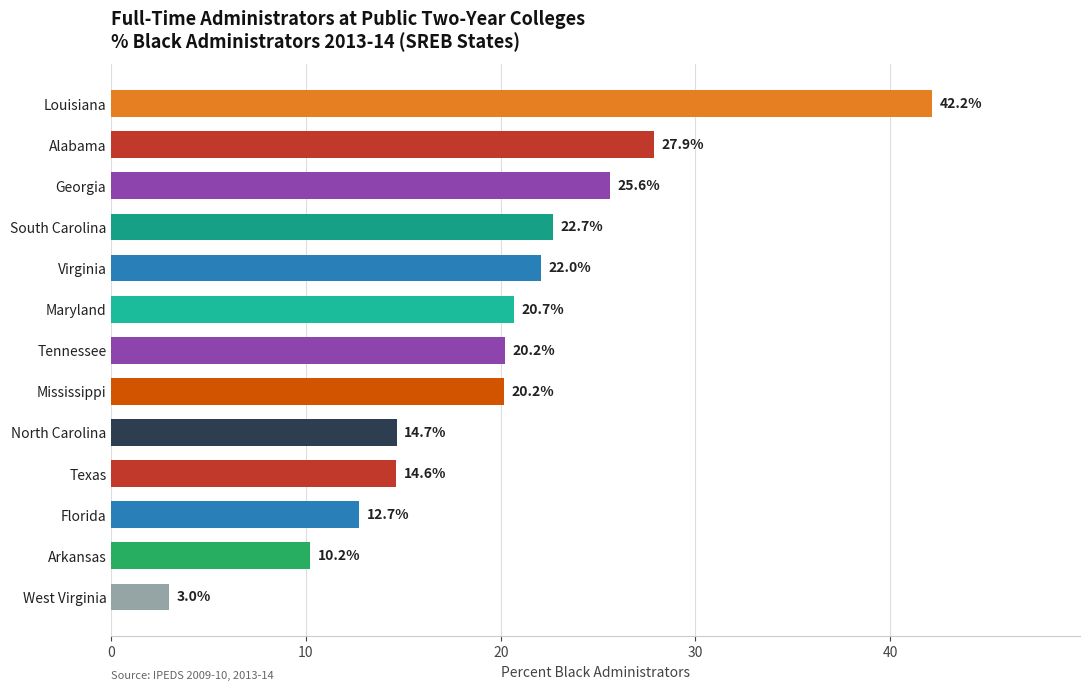

What is the change in value from Texas to Maryland?

+6.1